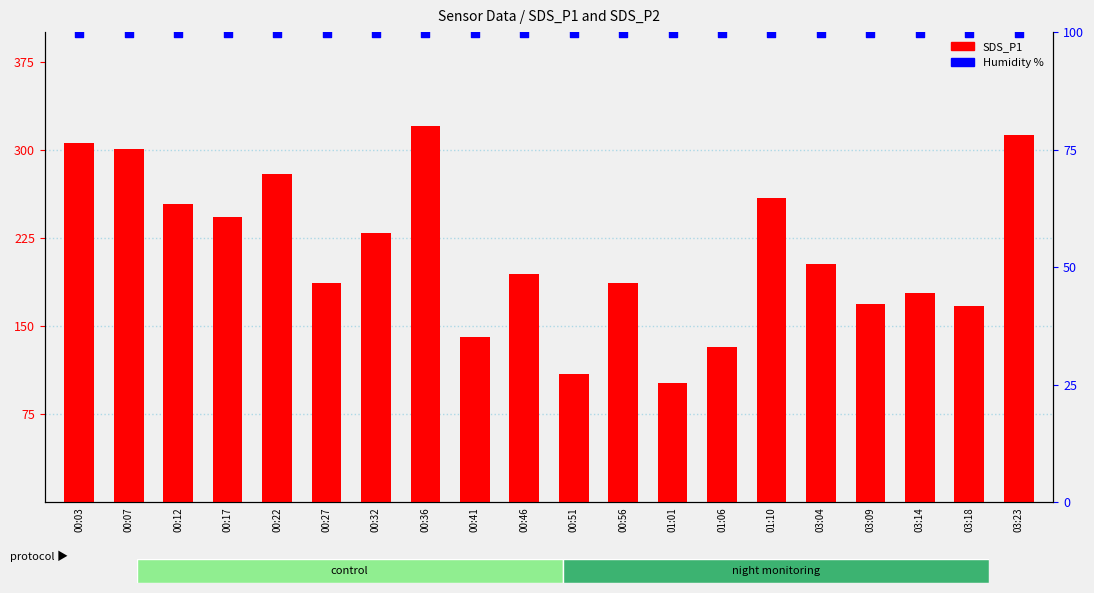

What is the total value across all series at 03:23?

412.8